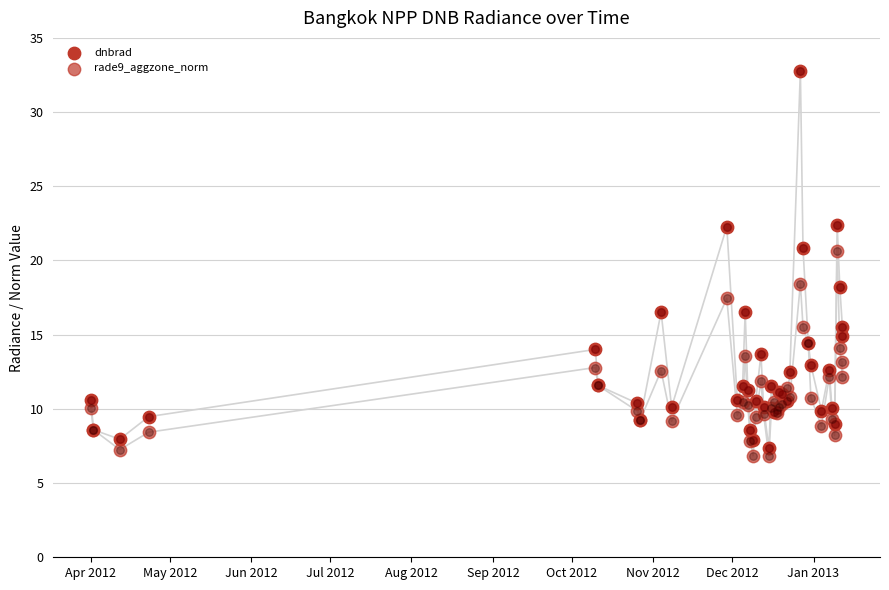

Which series reaches the maximum Y coordinate?

dnbrad